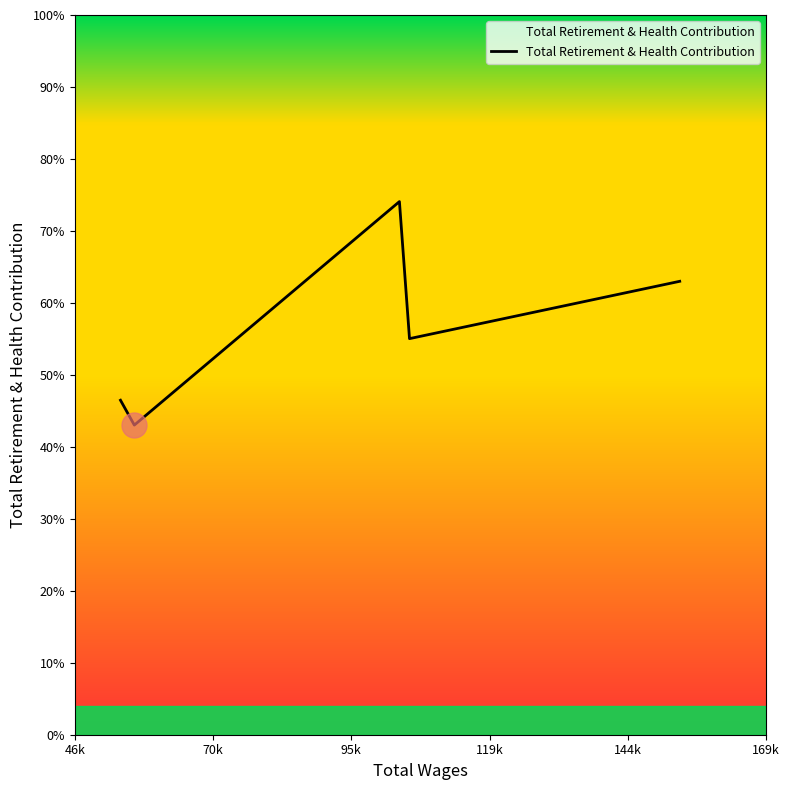

Rank the categories by value from highest to lowest.

95k, 144k, 119k, 46k, 70k